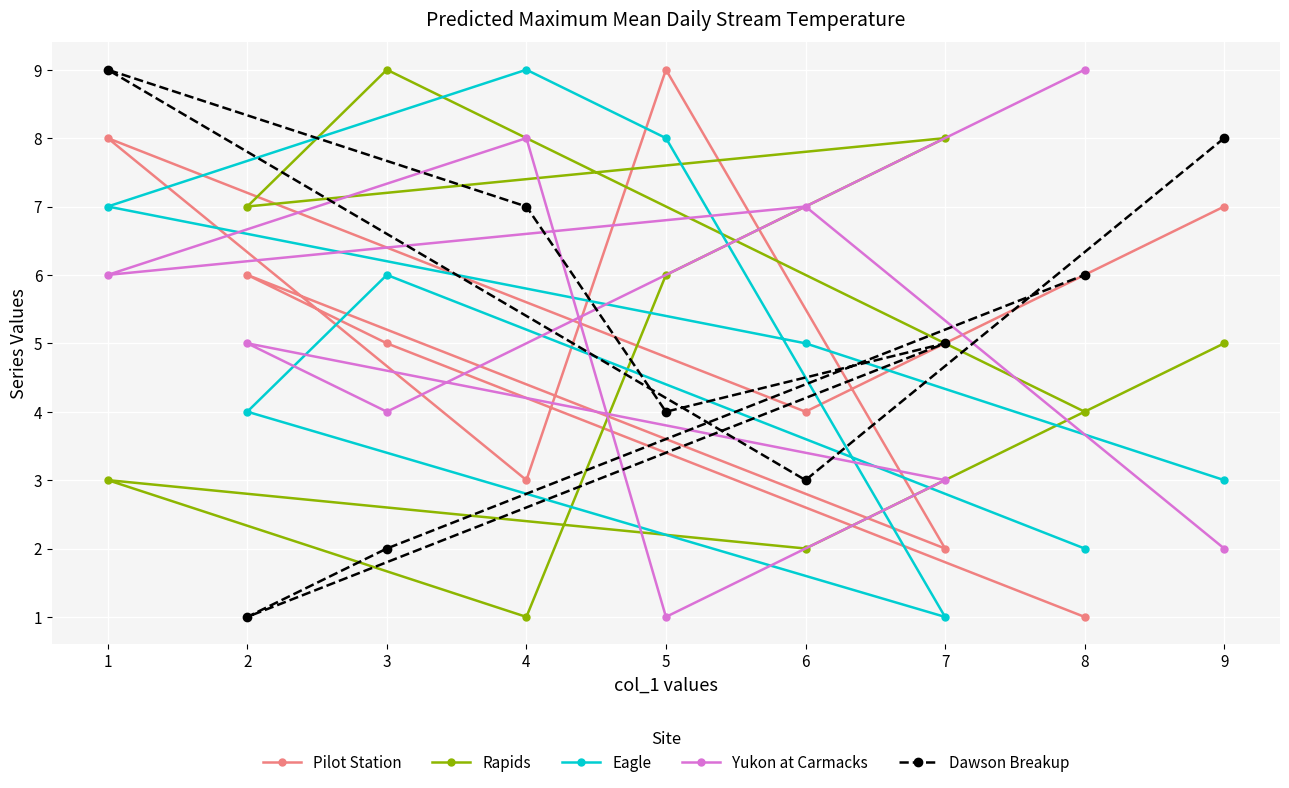

True or false: Rapids has a value of 6 at 3.

False